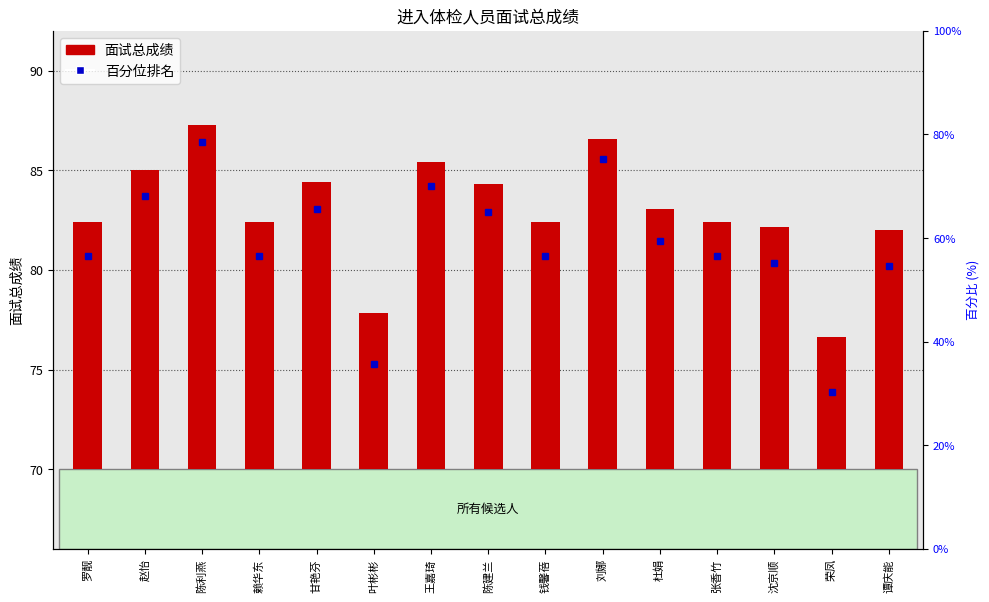

What position from the left is 甘艳芬?

5